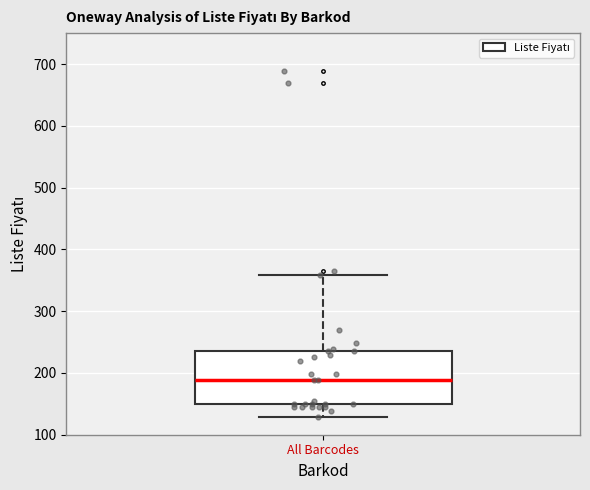

Read this box plot against the y-axis: the position of the median line, the range covered by the box, and the ends of both whiskers. The values are not printed on the chart, so give them approximately, as read against the axis.

median 190, box 150 to 240, whiskers 130 to 360